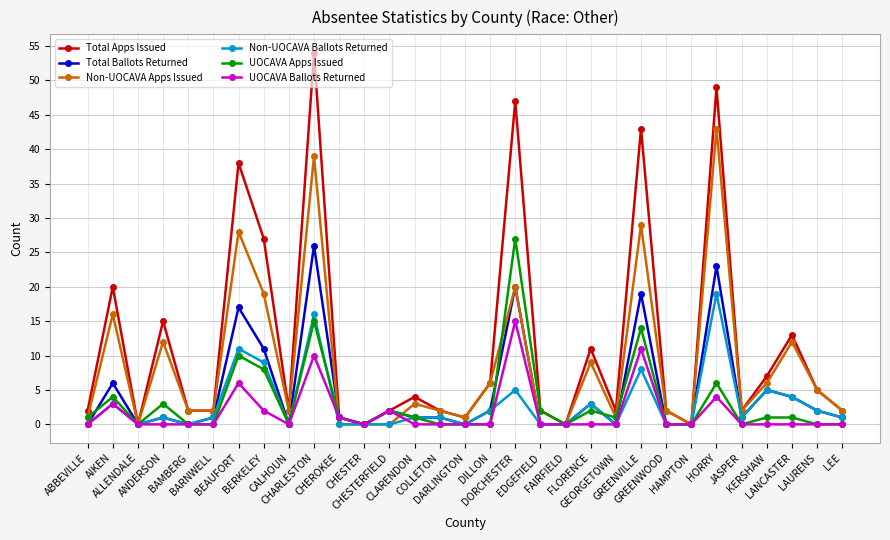

Does the chart have visible grid lines?

Yes